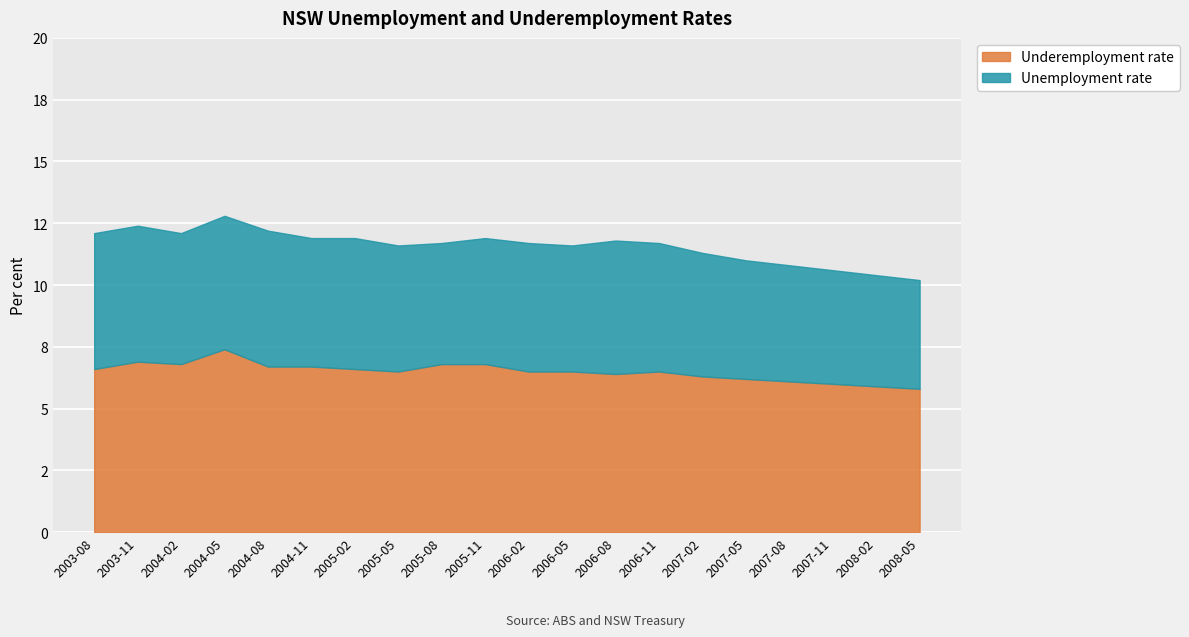

The value of Underemployment rate at 2005-02 is 1.6. True or false?

False